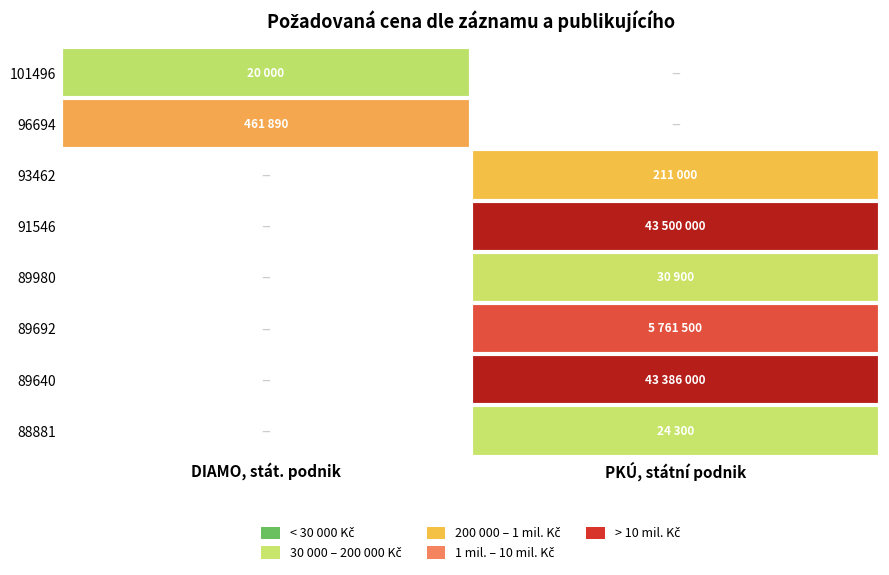

At how many categories does at least one series exceed 6?

1